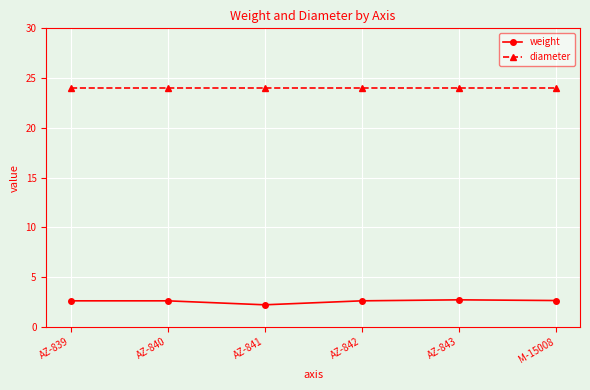

What is the spread (max minus min) of values at AZ-840?

21.4